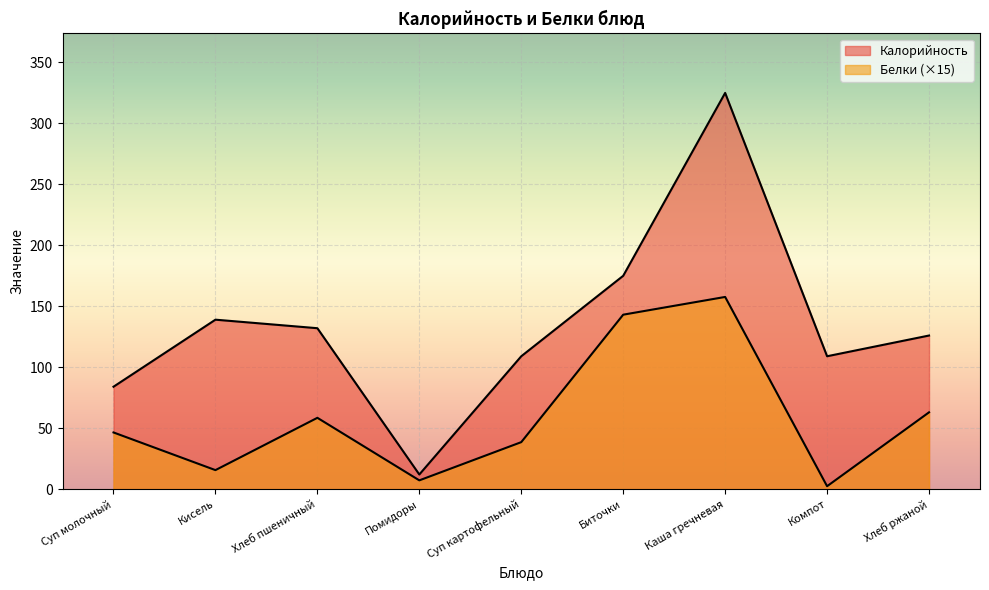

List the labels in order of Белки value, largest first.

Каша гречневая, Биточки, Хлеб ржаной, Хлеб пшеничный, Суп молочный, Суп картофельный, Кисель, Помидоры, Компот